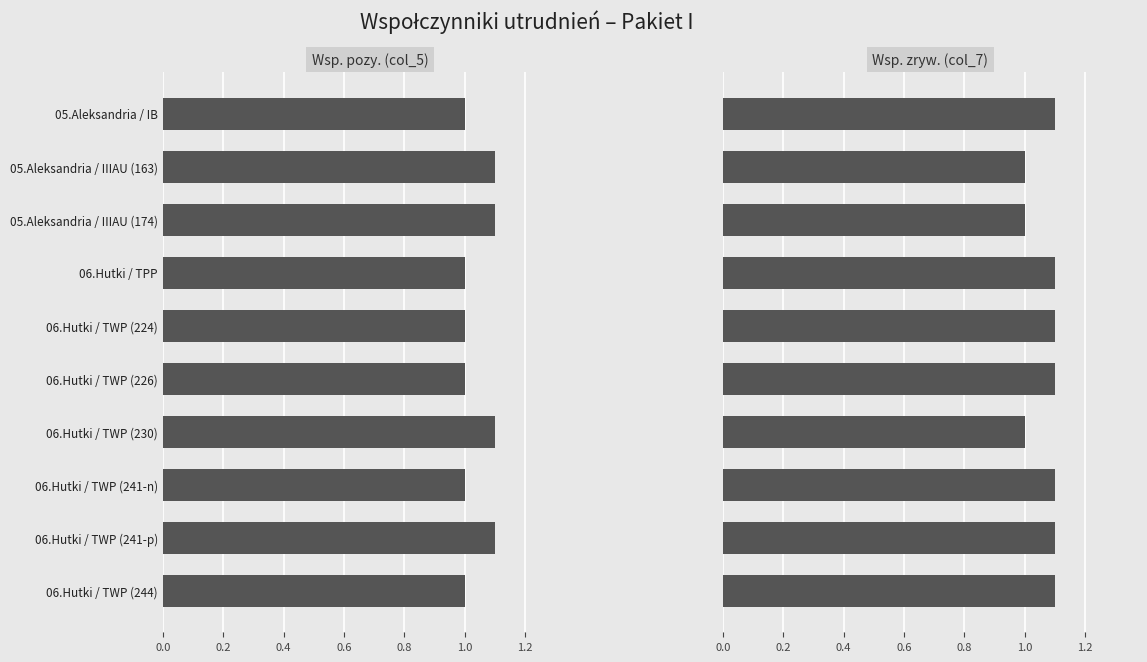

Which series has the largest total across all categories?

Wsp. zryw. (col_7)